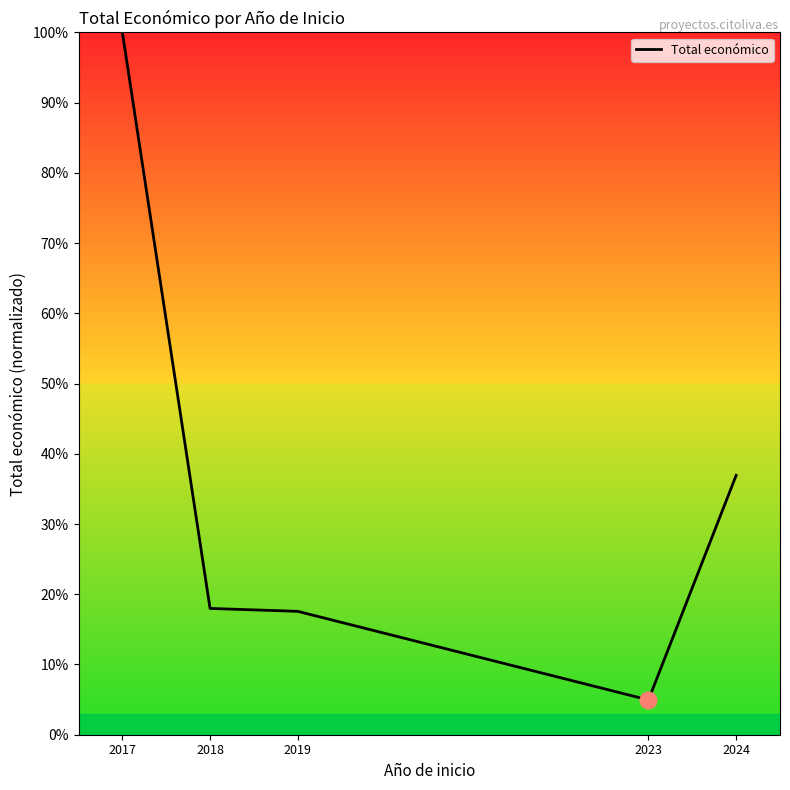

Which label corresponds to the smallest value in the chart?

2023